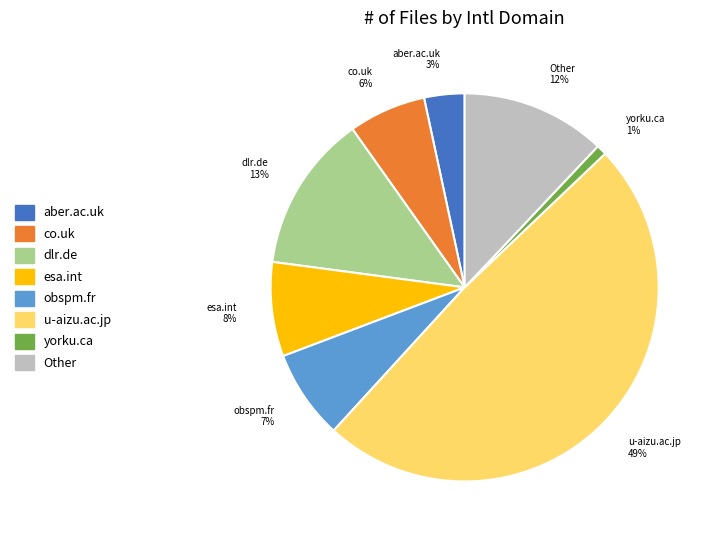

To the nearest percent, what is the difference between the Other and dlr.de slice percentages?

1%